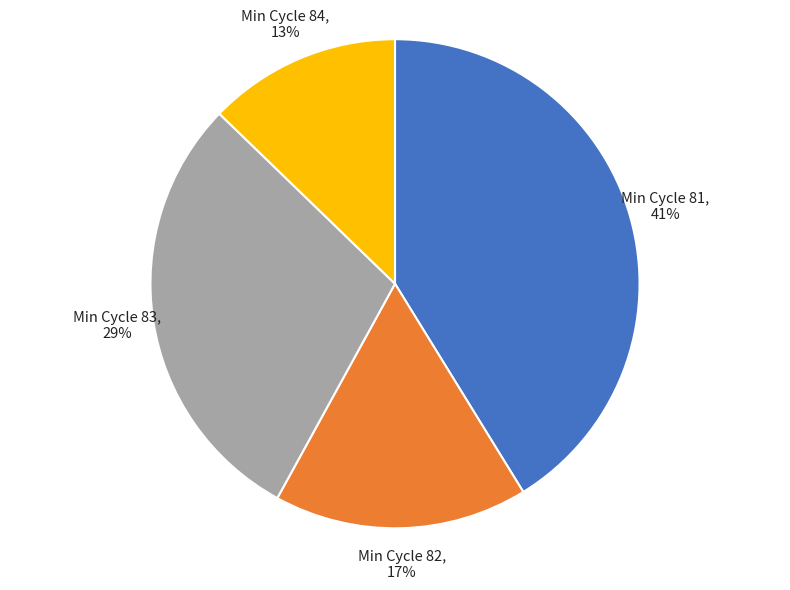

To the nearest percent, what is the average slice percentage?

25%